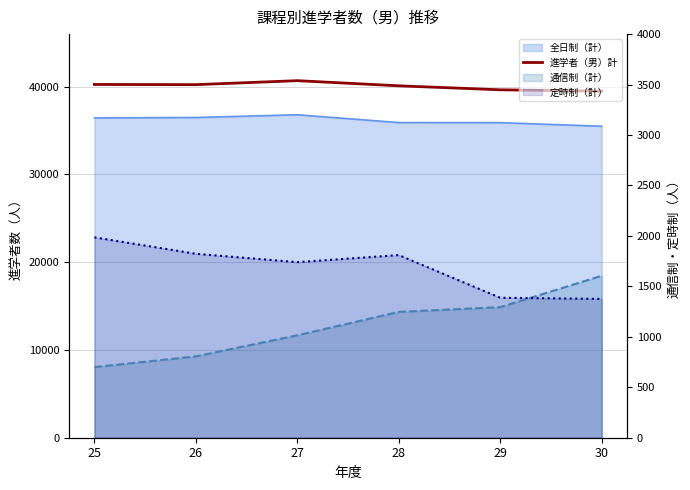

Which label corresponds to the smallest value in the chart?

30